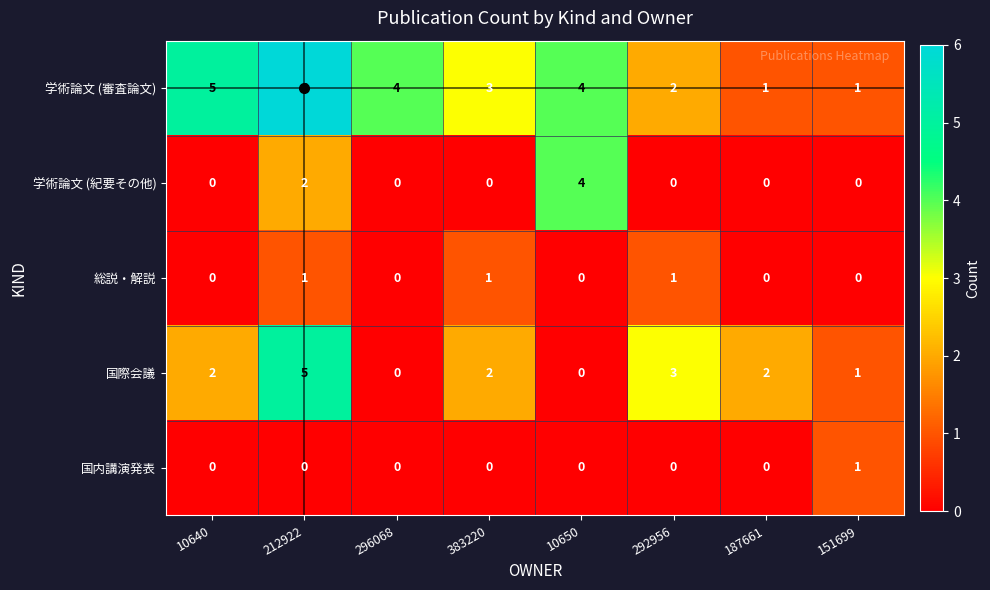

Between 296068 and 383220, which series saw the biggest shift?

国際会議